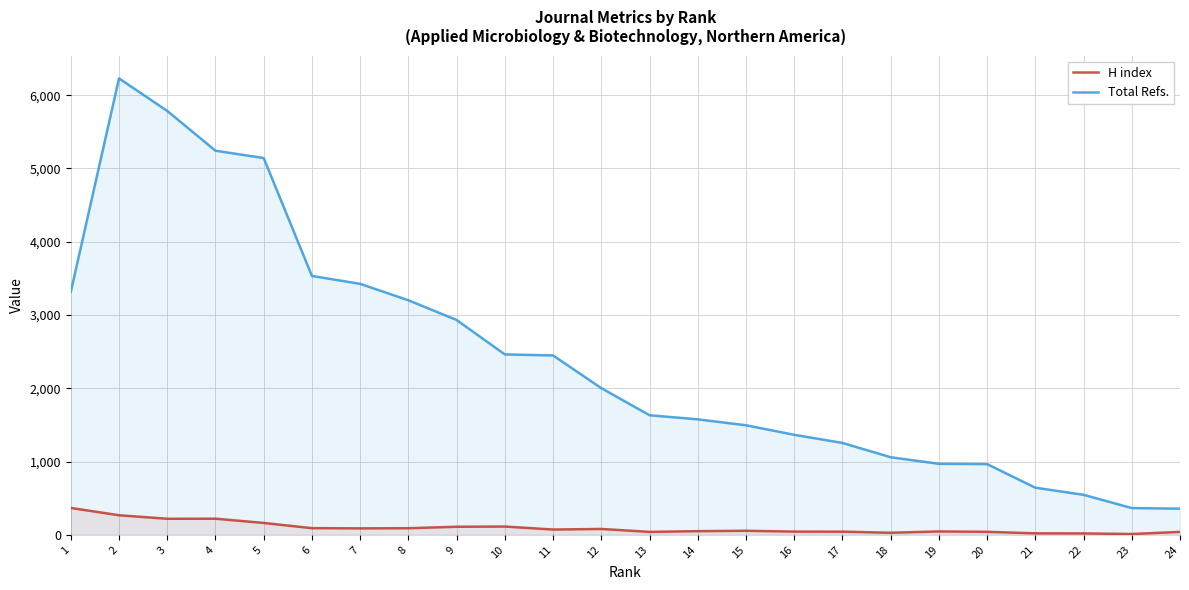

True or false: H index and Total Refs. intersect in this chart.

False